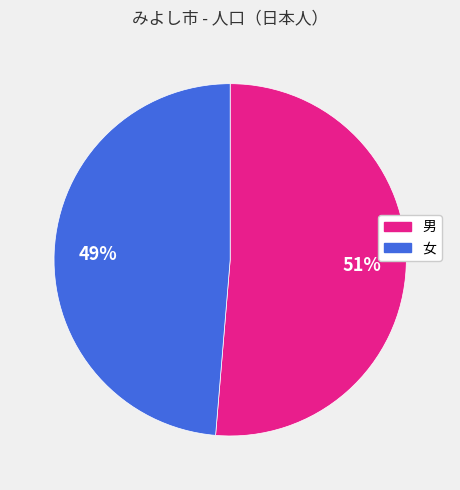

What percentage is the 男 slice, to the nearest percent?

51%